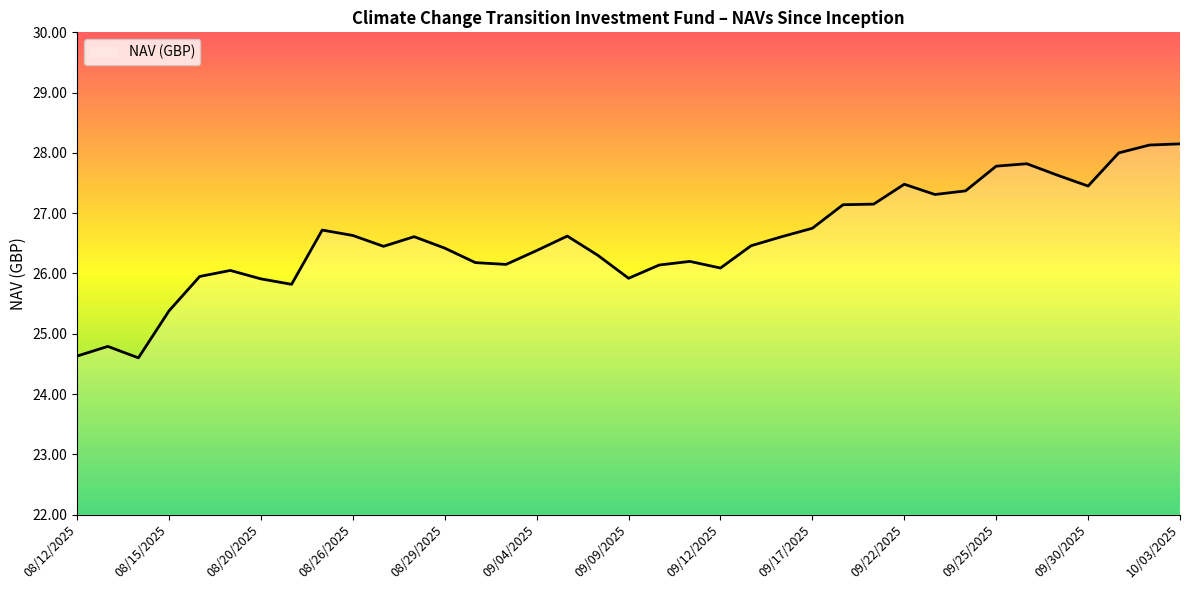

True or false: there are more than 1 points higher than both neighbors.

True